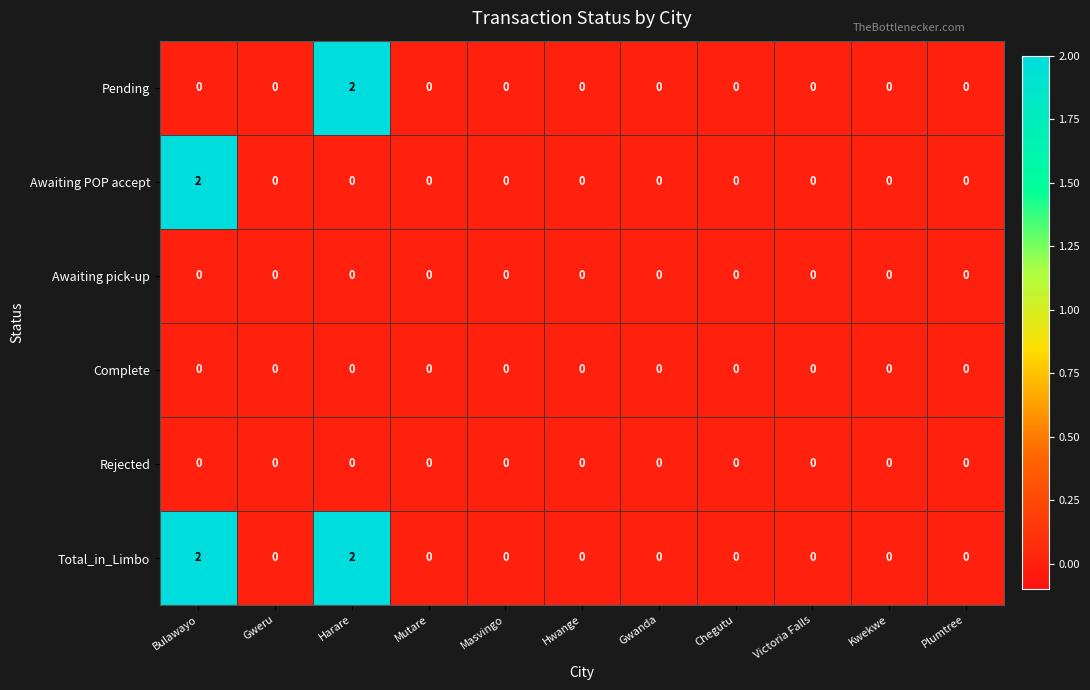

The Complete series shows 0 at Gweru. True or false?

True